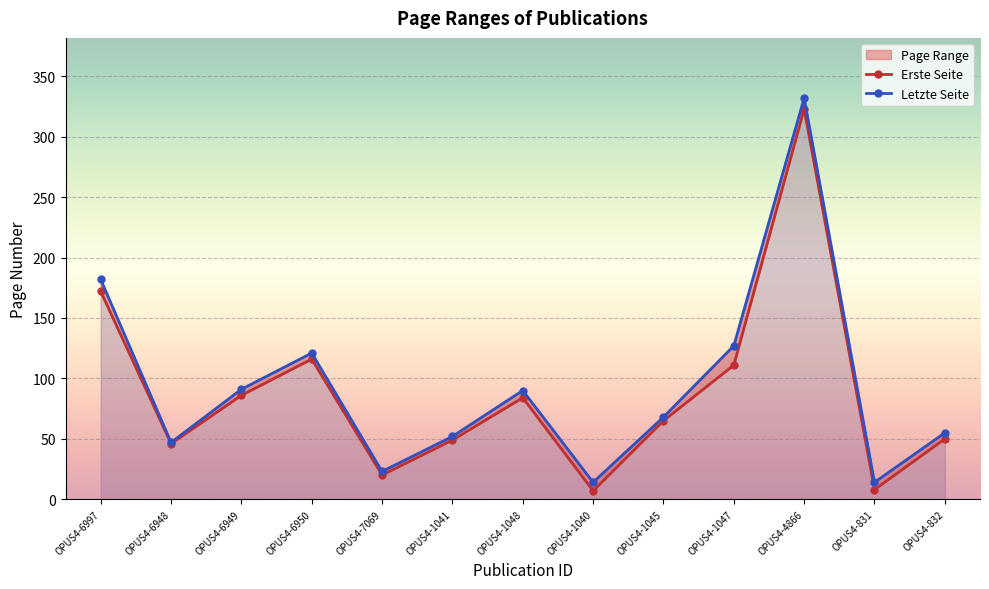

Which has a higher value, OPUS4-7069 or OPUS4-1045?

OPUS4-1045